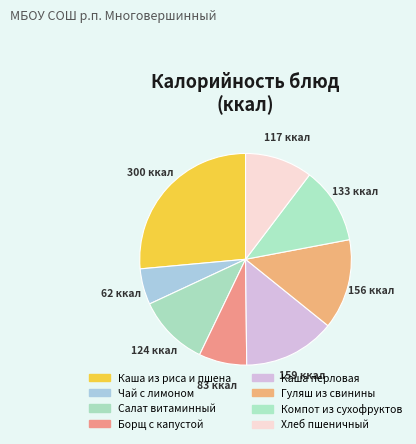

How many slices are in this pie chart?

8